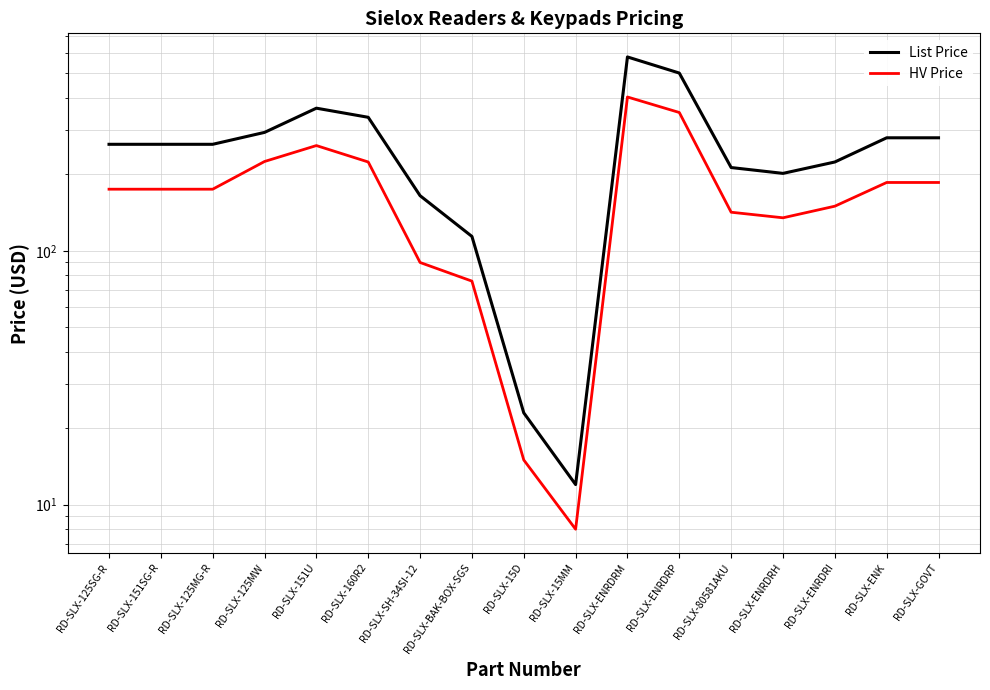

Is it true that HV Price equals 142 at RD-SLX-80581AKU?

True